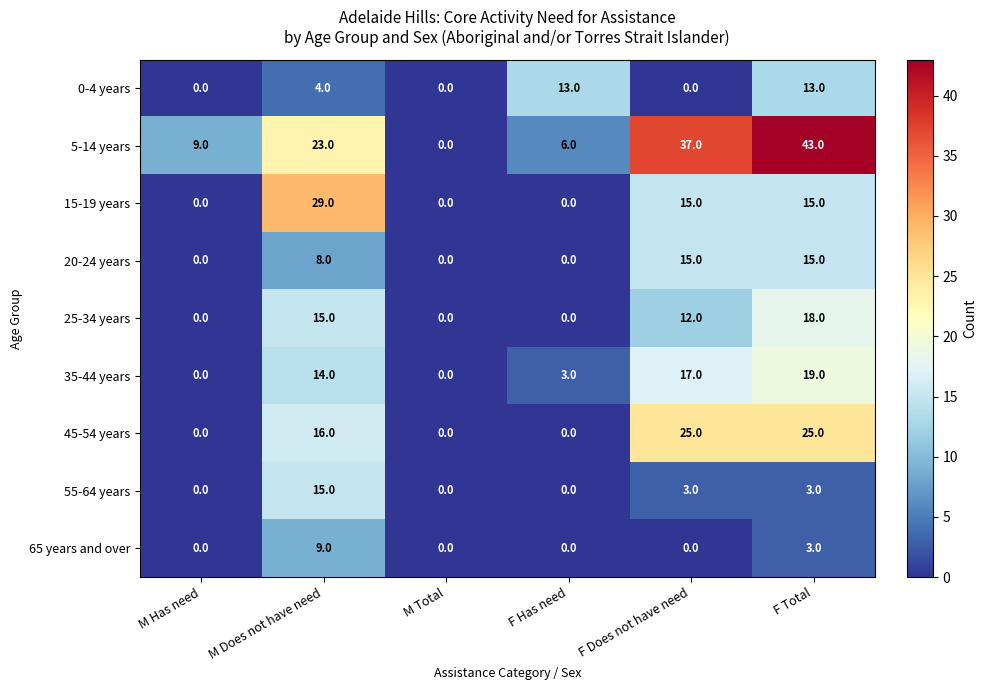

Which series changed the most between M Does not have need and F Total?

5-14 years